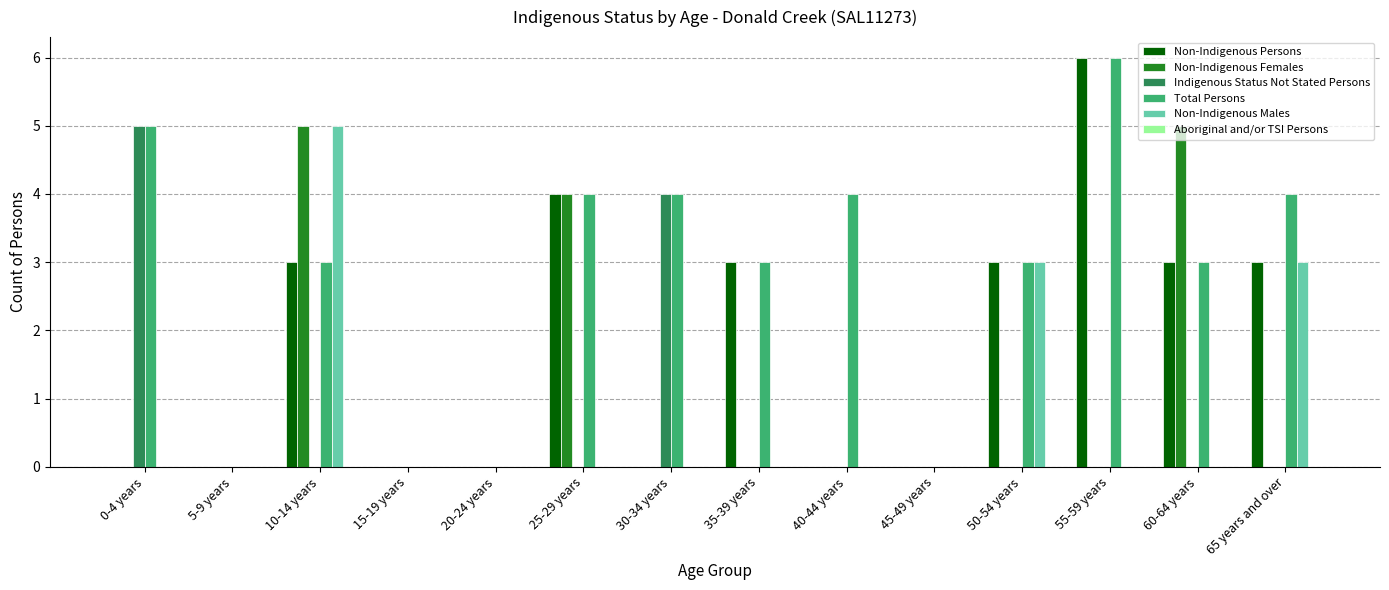

Which series has the largest total across all categories?

Total Persons